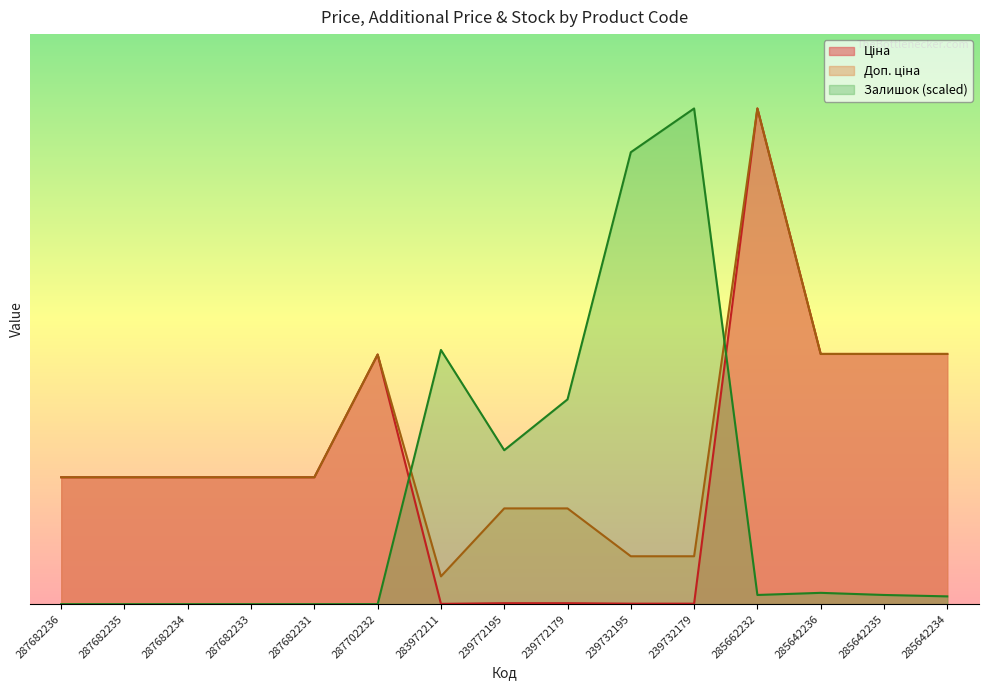

At which category is the sum across all series the highest?

285662232